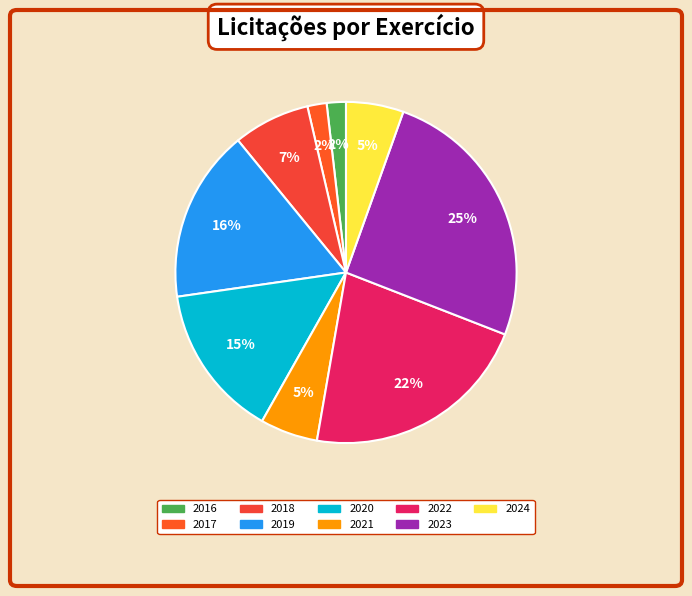

What is the ratio of the value at 2016 to the value at 2022?

0.1